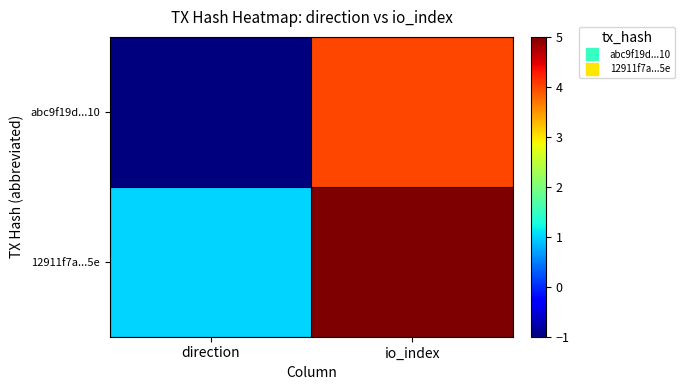

At which category is the sum across all series the highest?

io_index